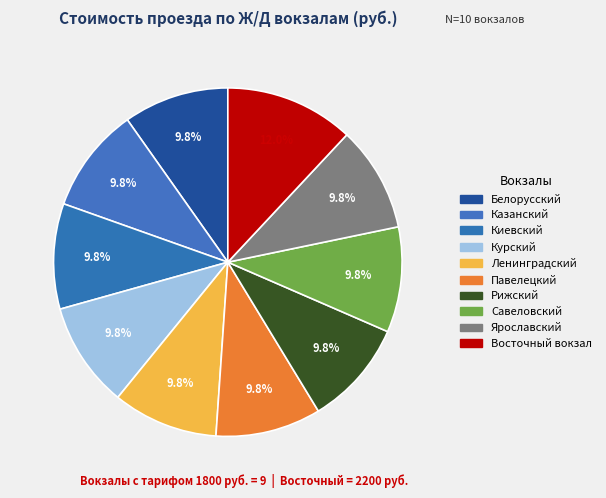

Approximately how many times larger is the value at Киевский compared to Ярославский?

1.0